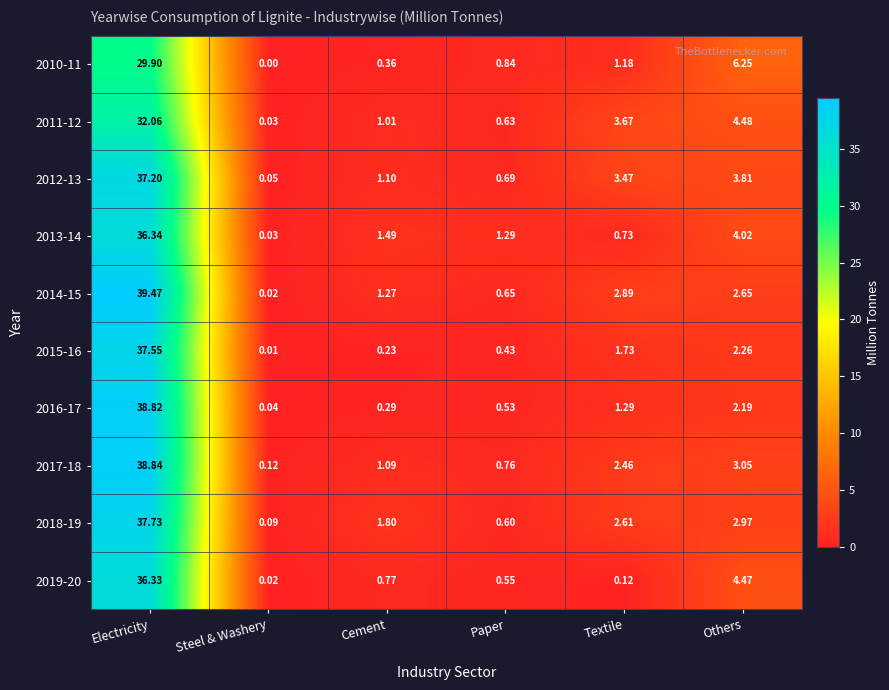

At which label does 2010-11 reach its peak?

Electricity